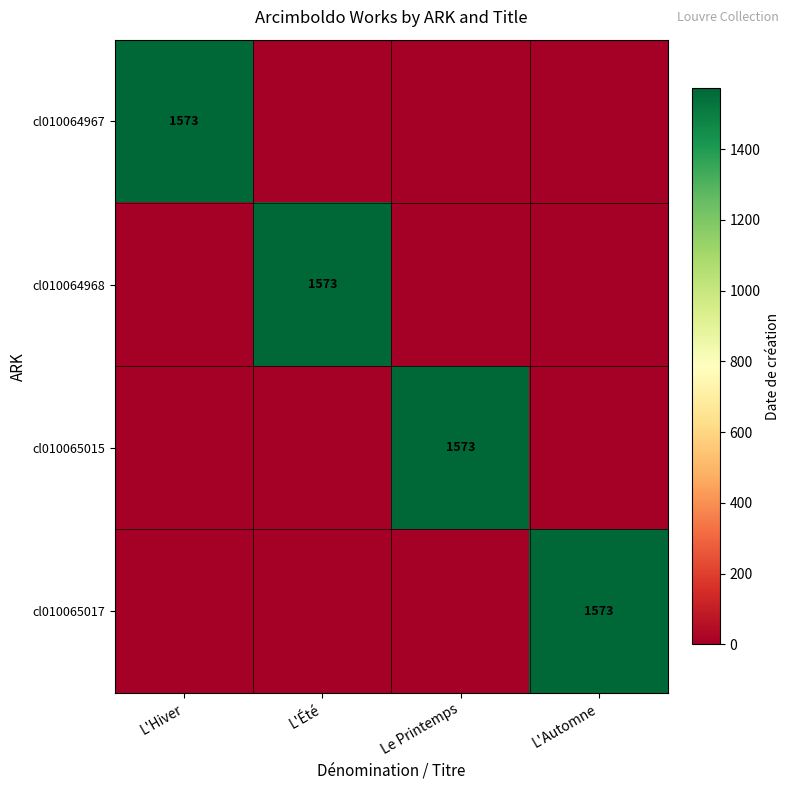

What is the average value of the cl010064968 series?

393